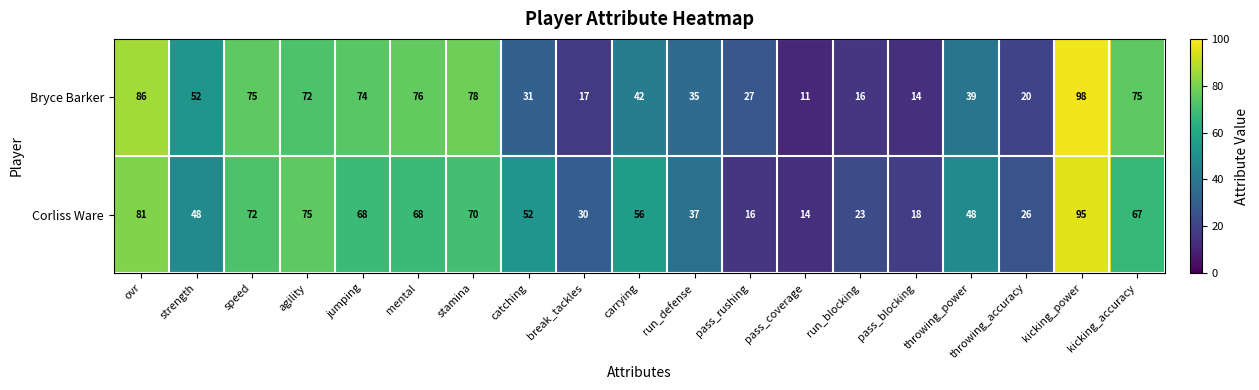

How many categories are shown in the chart?

19